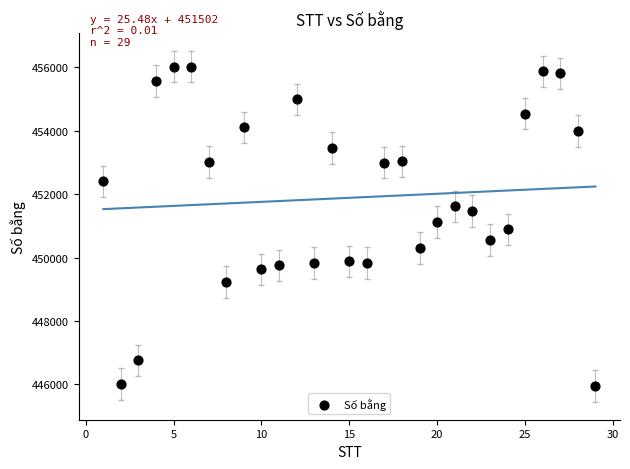

What is the range of X values (max minus min)?

28